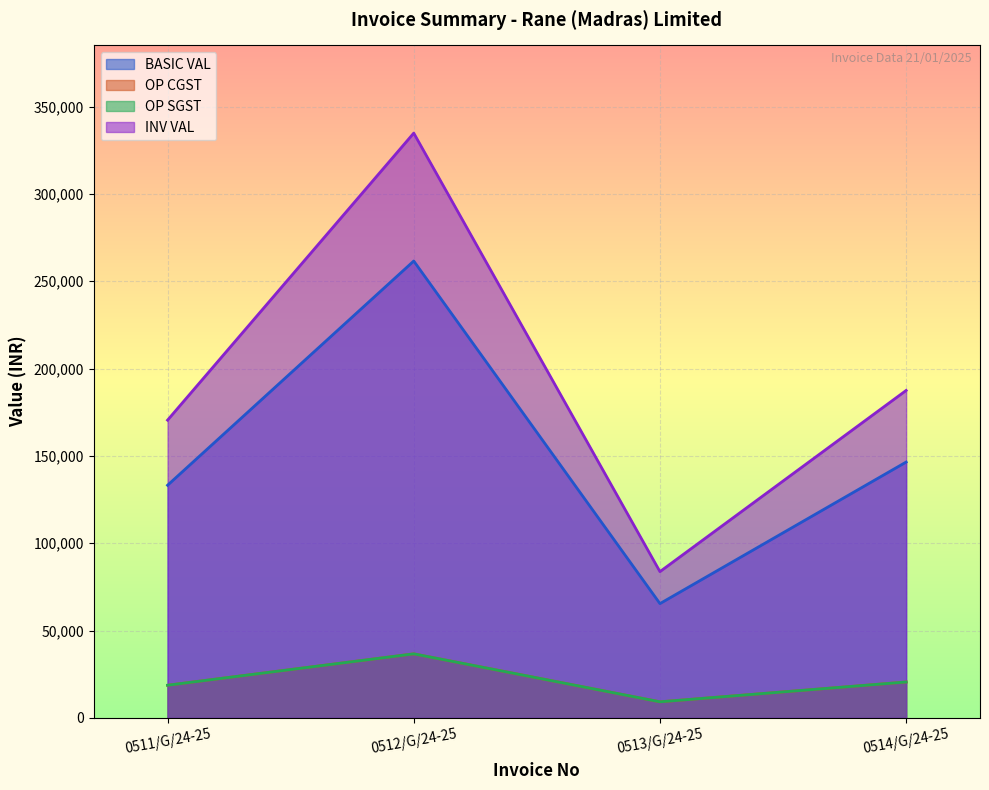

Count the number of categories in the chart.

4